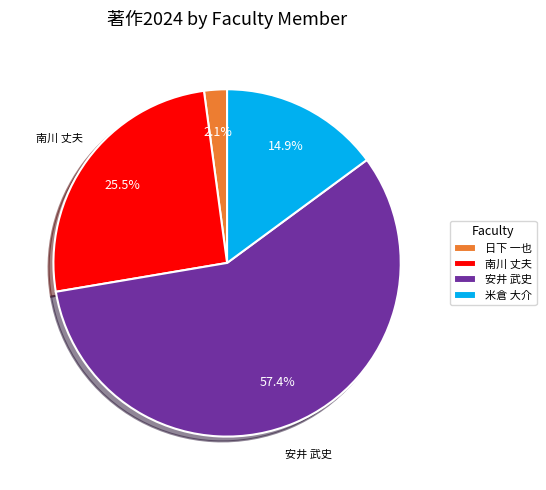

To the nearest percent, what is the average slice percentage?

25%